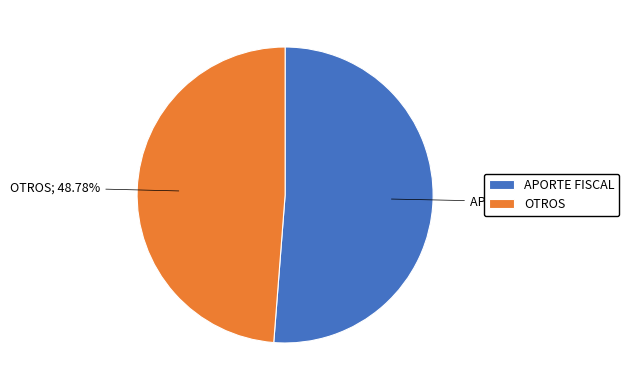

Does any single category account for the majority?

Yes